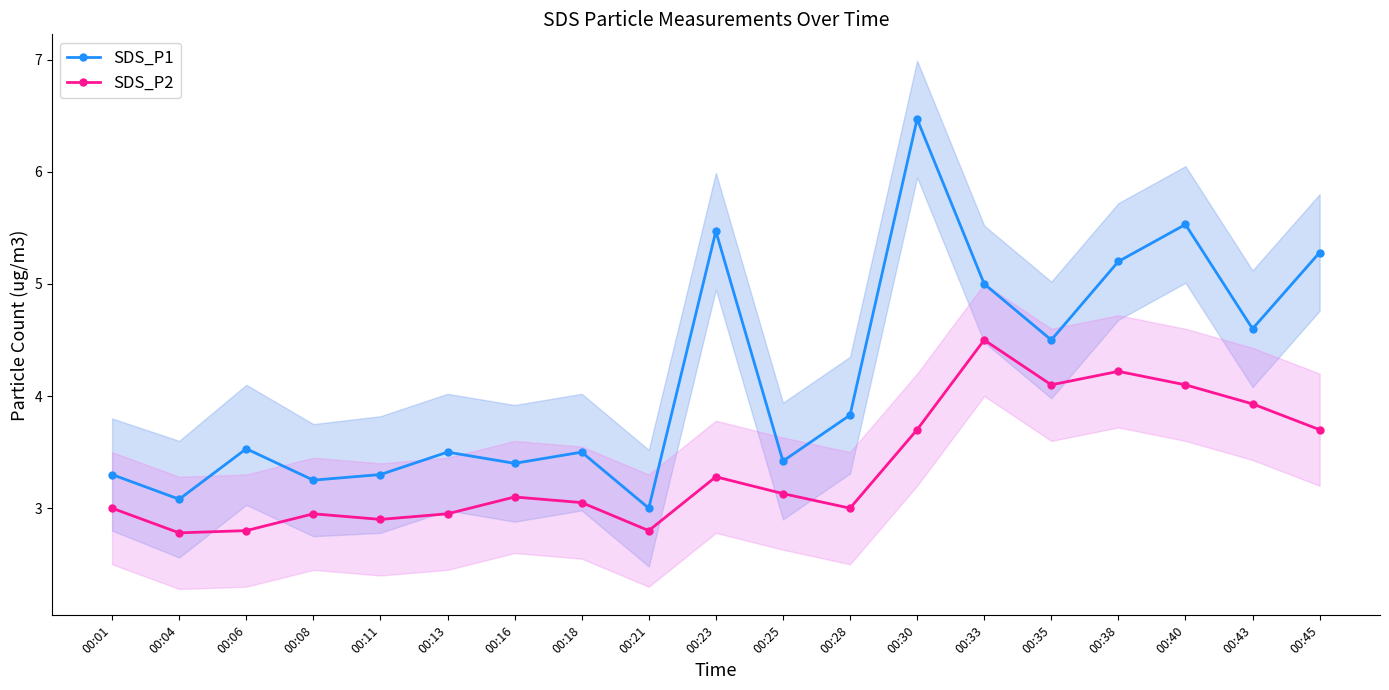

At how many categories does at least one series exceed 5?

5